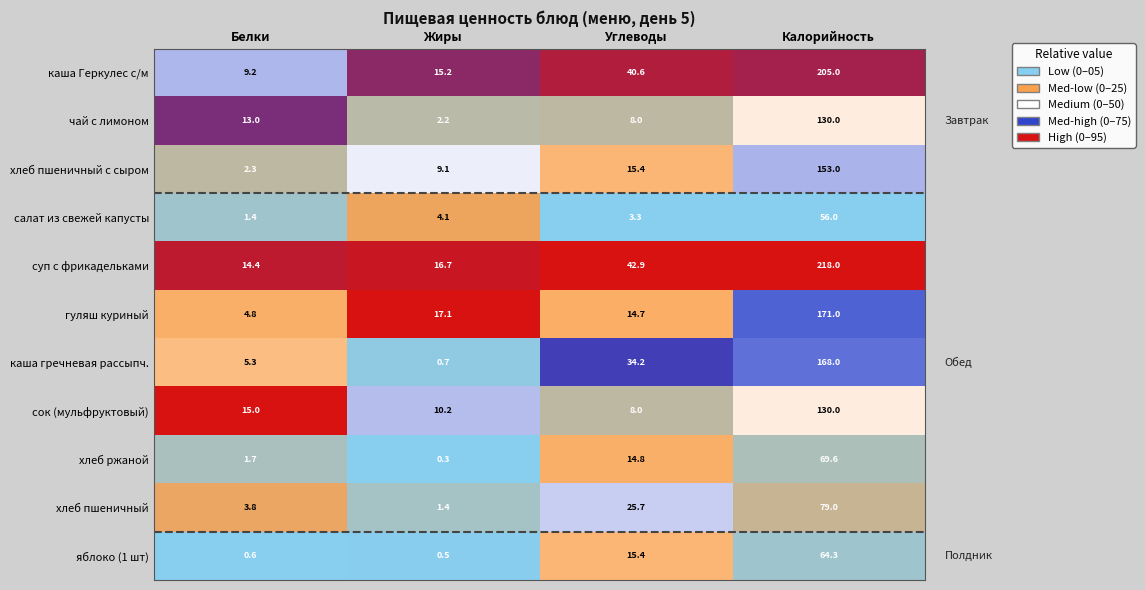

Which series has the widest spread of values?

суп с фрикадельками